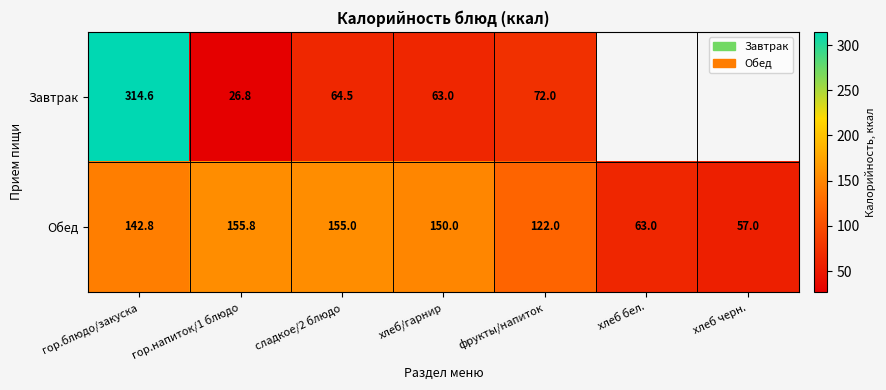

How many data points in Обед are above 142?

4